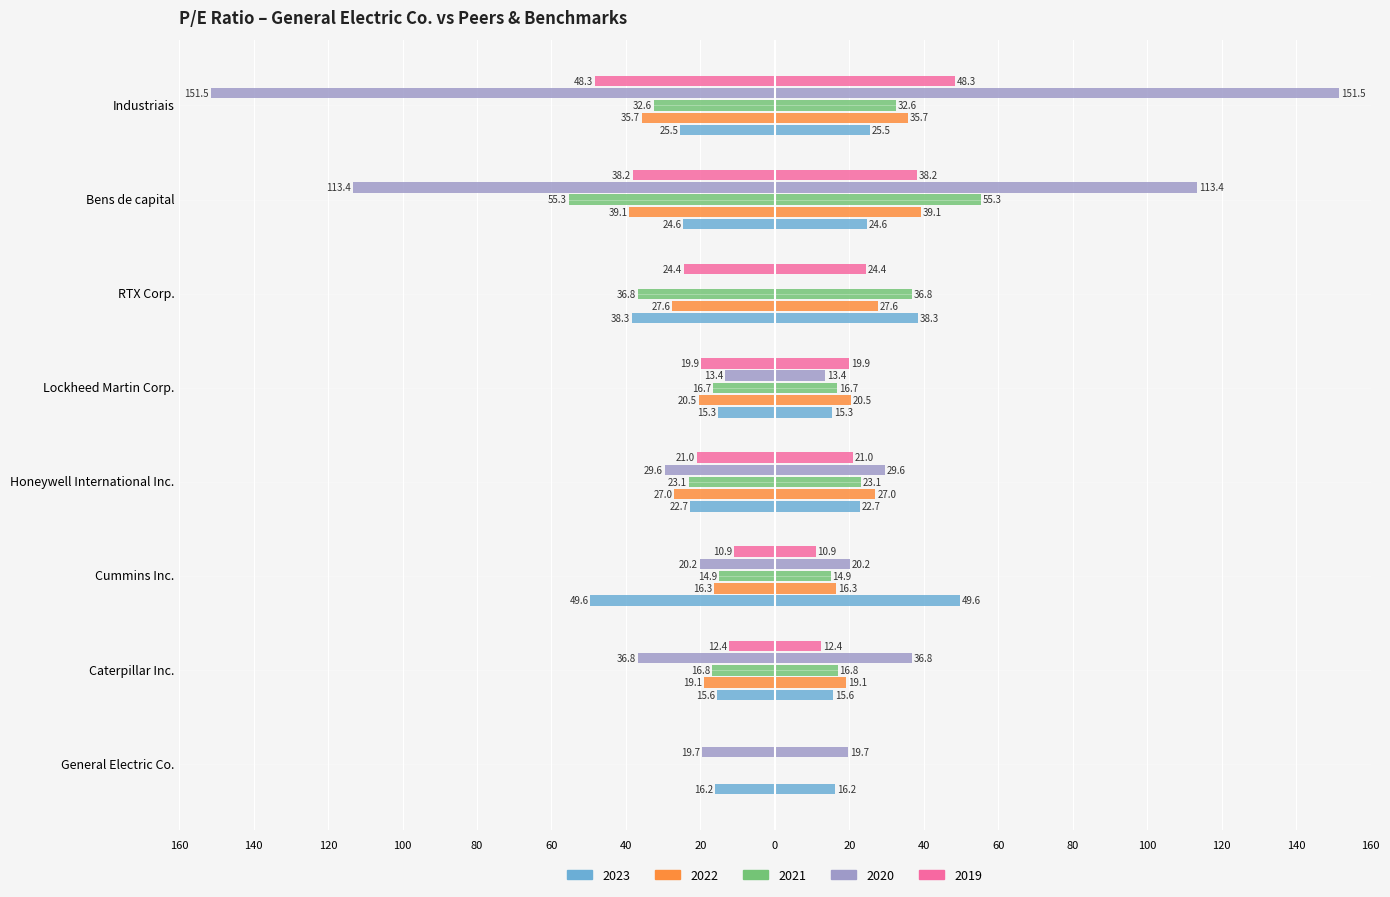

How many data points in 2023 are less than -22?

5